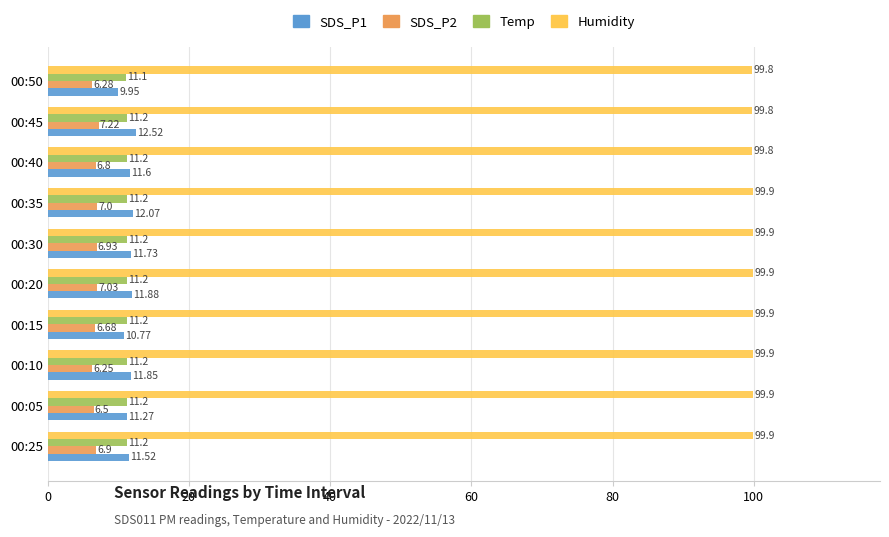

At which label does SDS_P1 reach its peak?

00:45